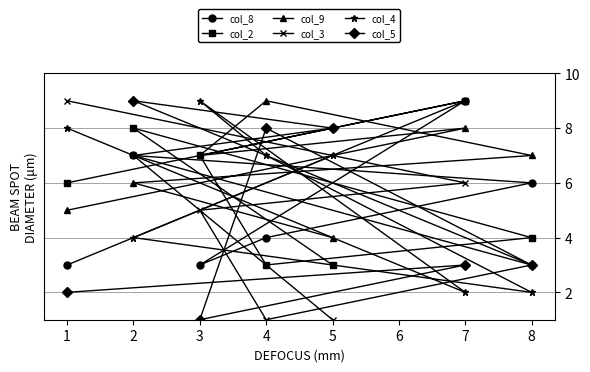

At which label does col_8 first exceed 6?

2